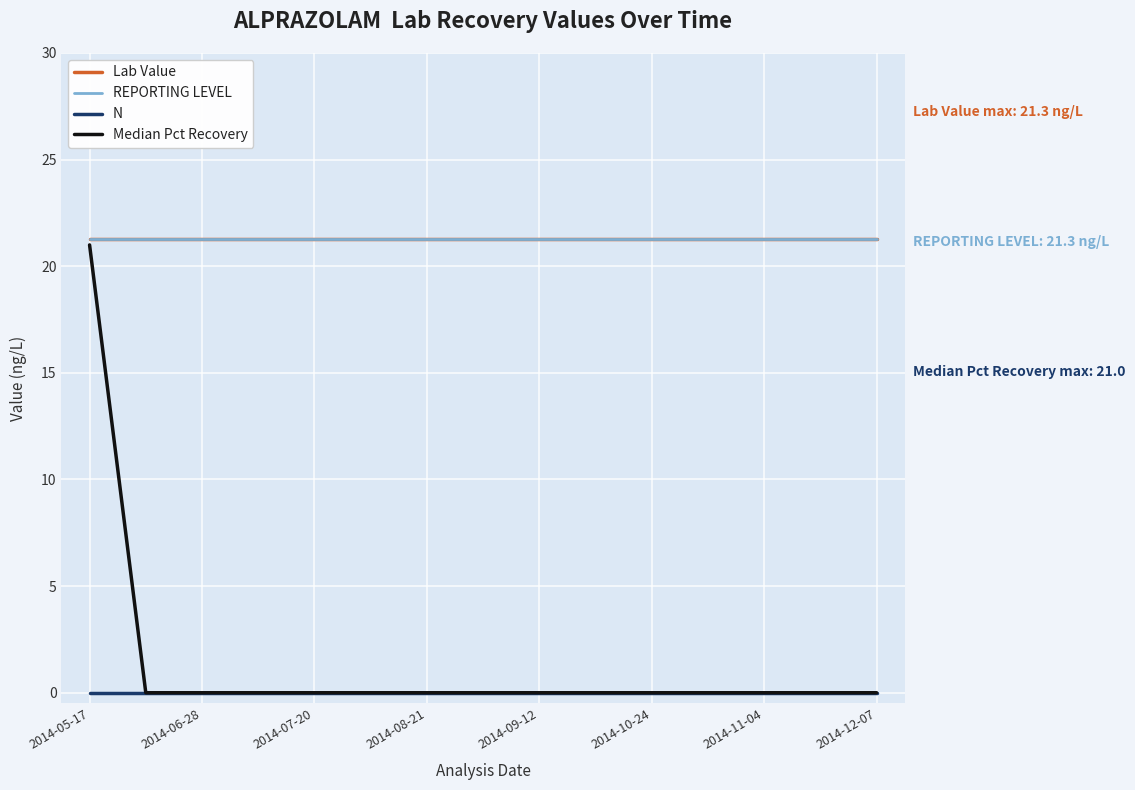

Which series has the largest range (max minus min)?

Median Pct Recovery